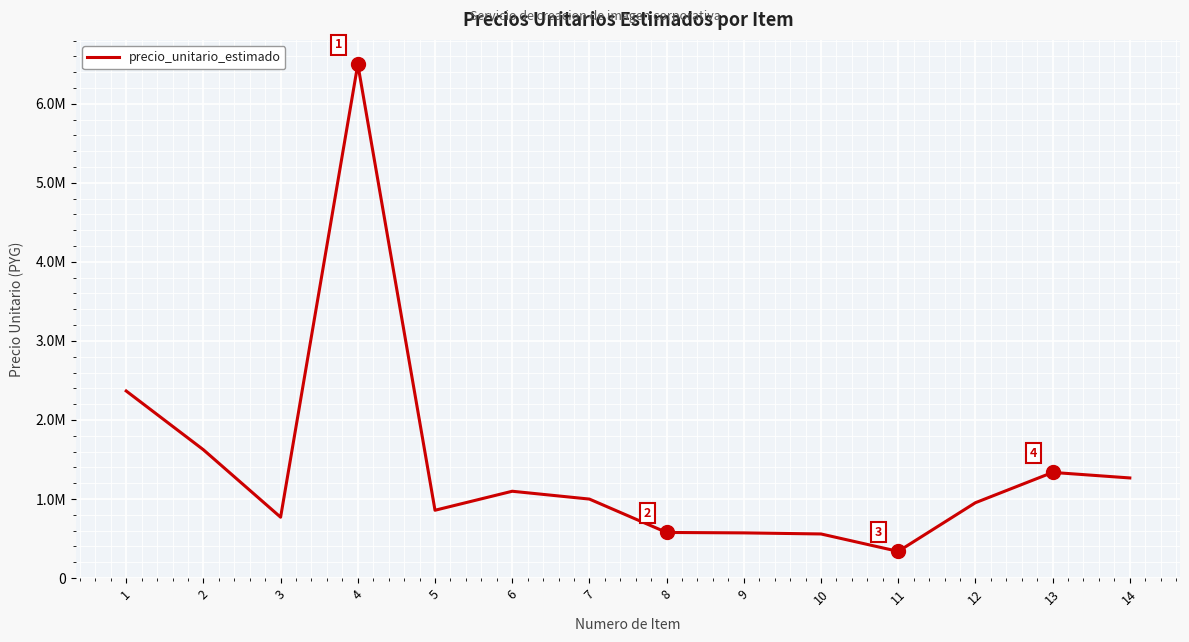

How many interior local peaks (higher than both neighbors) does the data have?

3